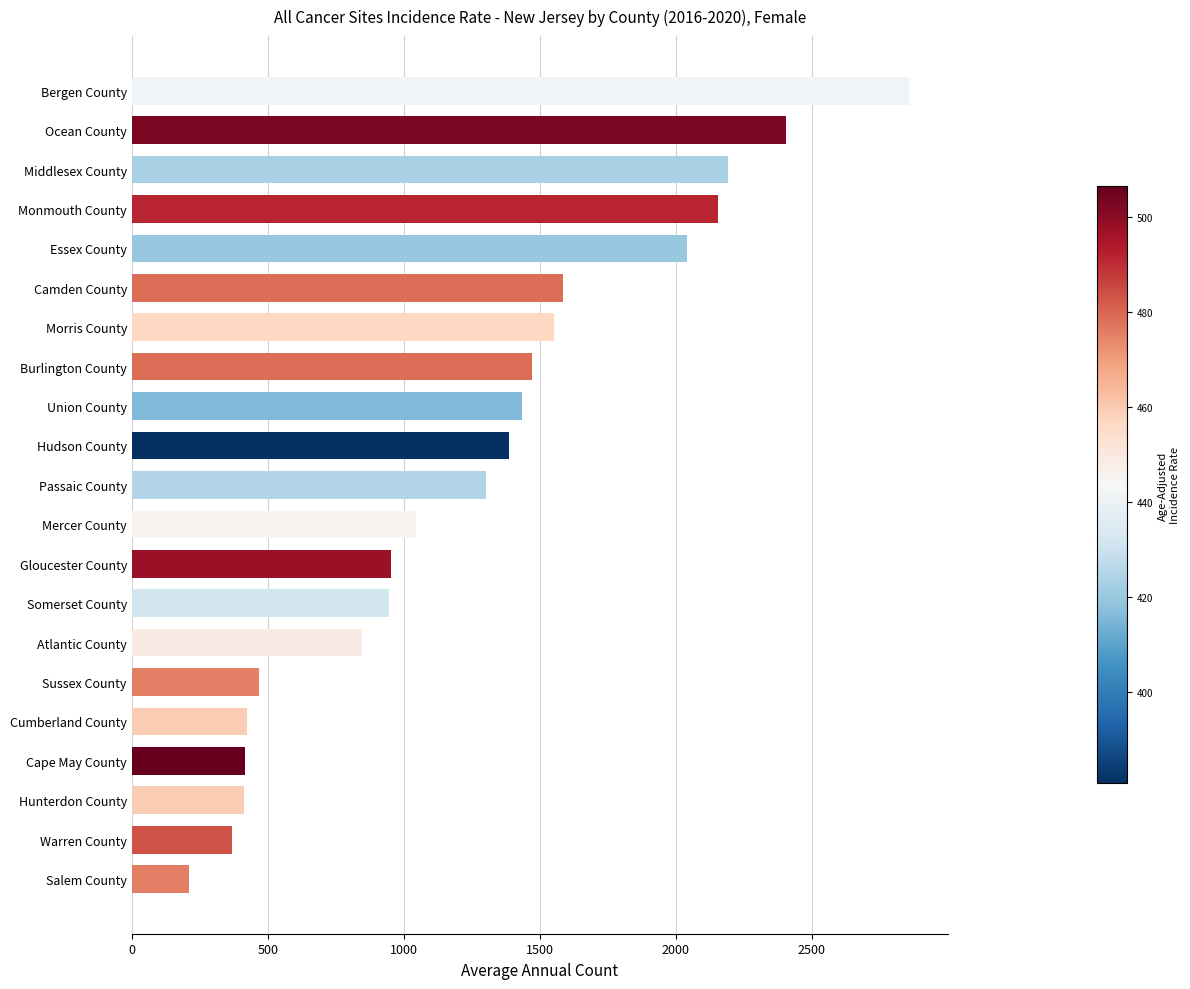

Which label corresponds to the largest value in the chart?

Bergen County